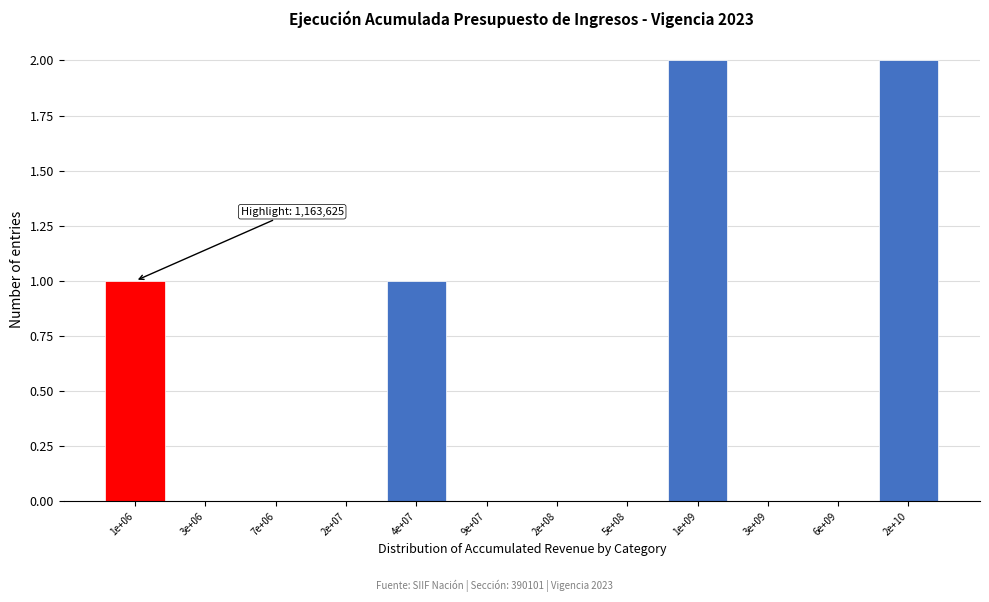

Reading left to right, extract all data points from this chart.

1e+06=1	3e+06=0	7e+06=0	2e+07=0	4e+07=1	9e+07=0	2e+08=0	5e+08=0	1e+09=2	3e+09=0	6e+09=0	2e+10=2